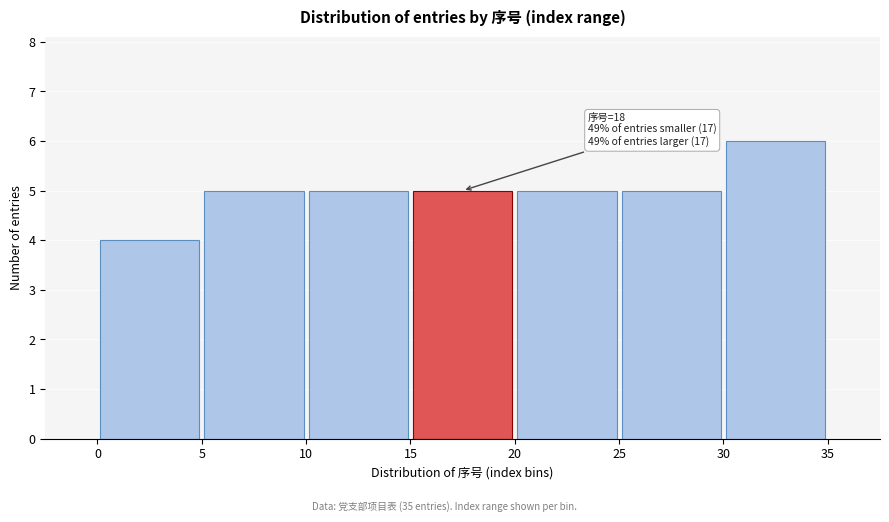

Which range on the x-axis has the tallest bar?

30 to 35